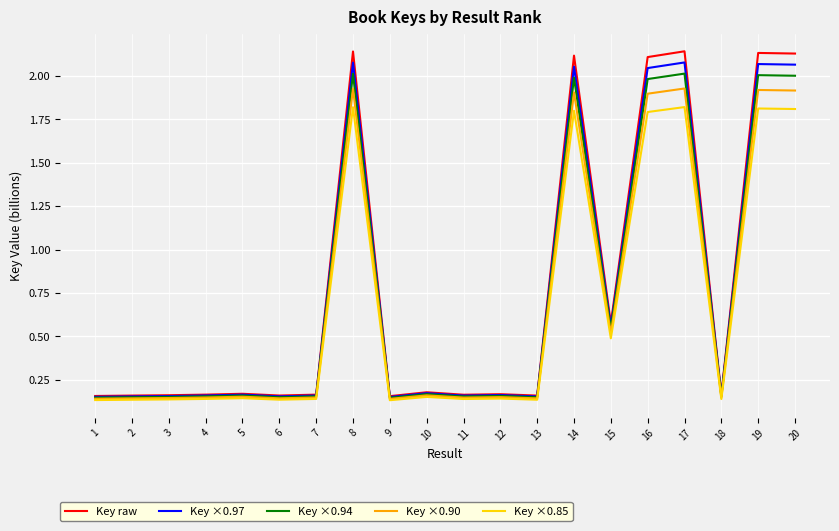

Rank the series by their average value, from lowest to highest.

Key ×0.85, Key ×0.90, Key ×0.94, Key ×0.97, Key raw